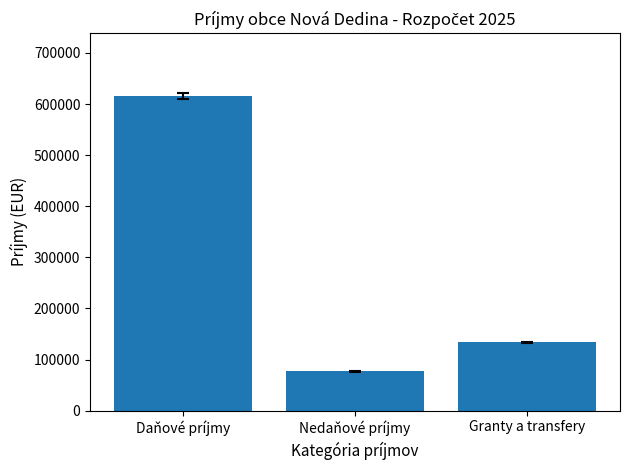

Rank the categories by value from lowest to highest.

Nedaňové príjmy, Granty a transfery, Daňové príjmy